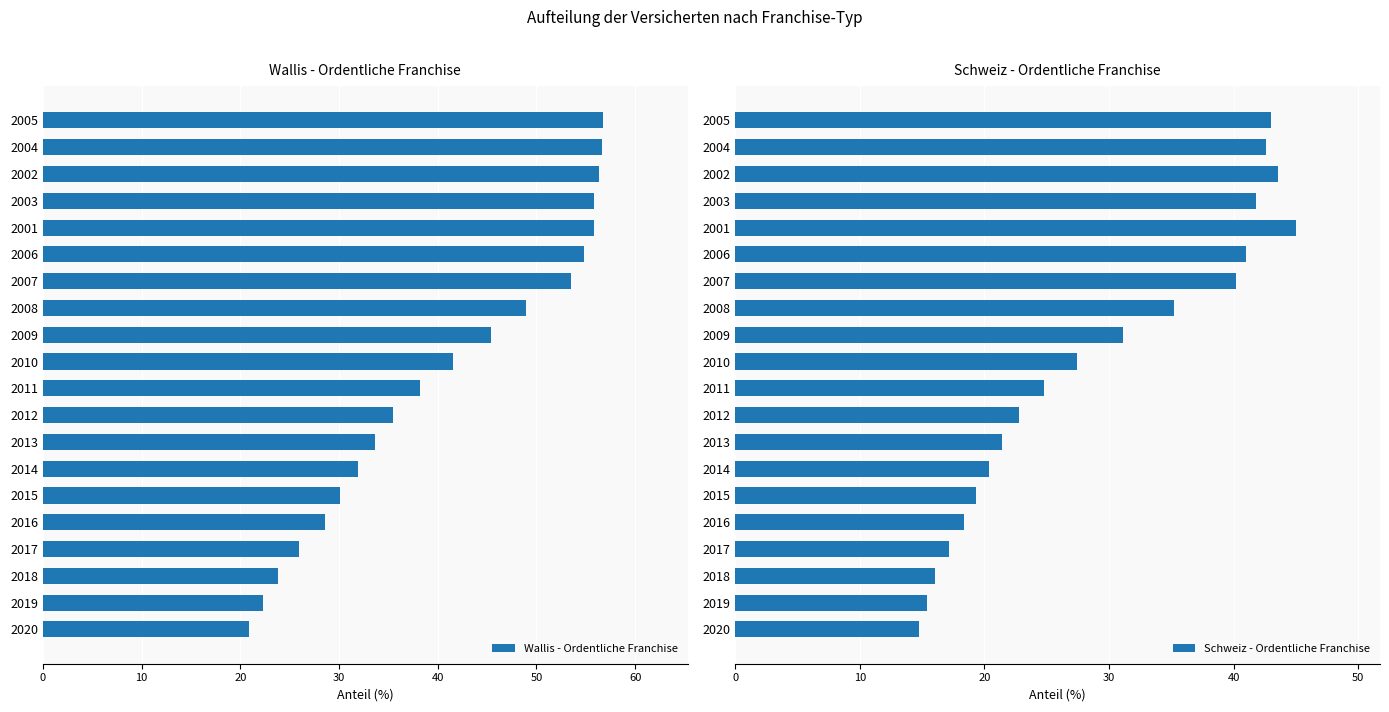

At 16, list the series in order from smallest to largest.

Schweiz - Ordentliche Franchise, Wallis - Ordentliche Franchise